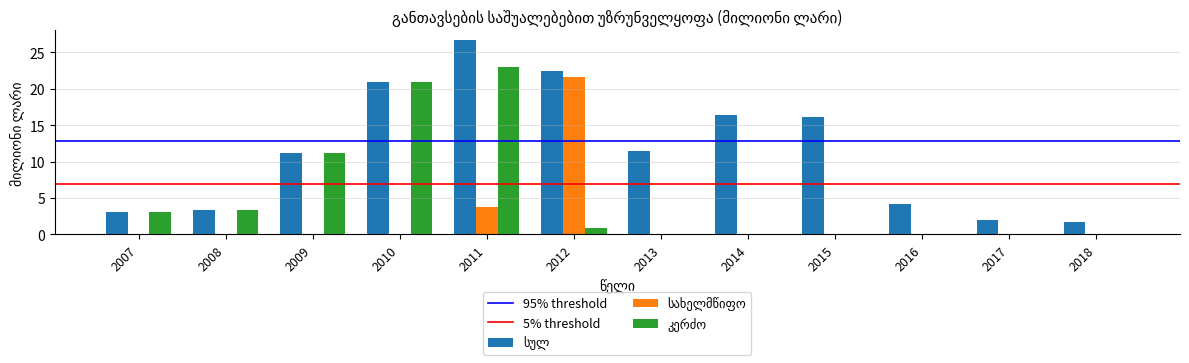

What is the maximum value shown in the chart?

26.7